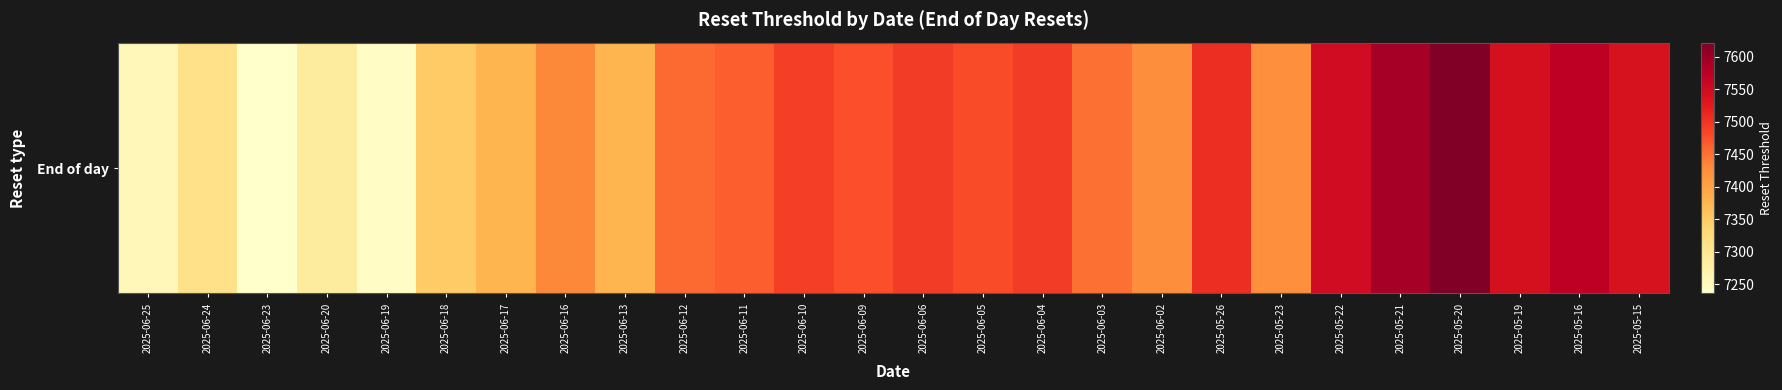

What is the difference between the values at 2025-05-20 and 2025-06-05?

143.0